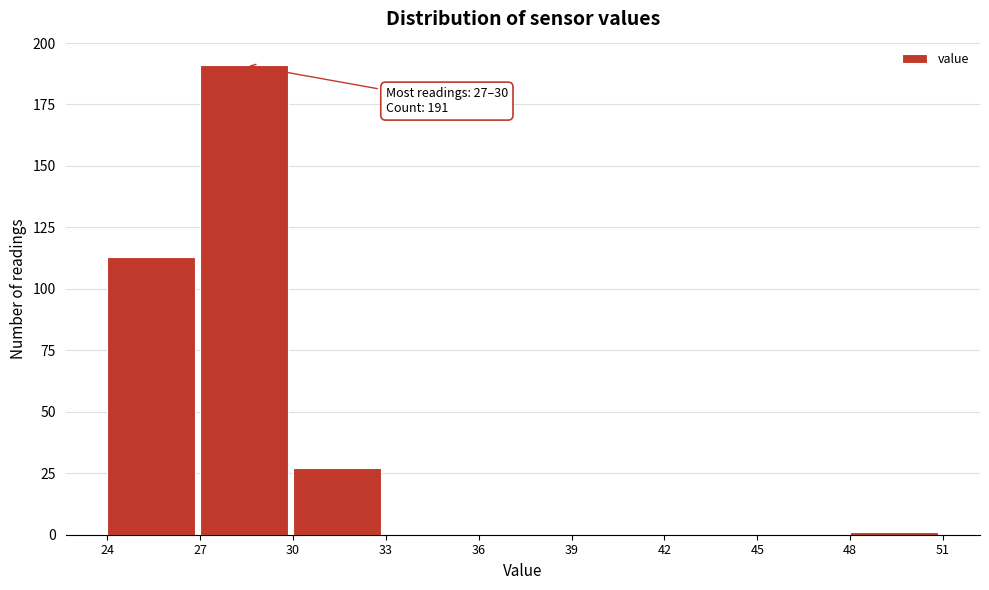

Over which range of the x-axis is the bar tallest?

27 to 30